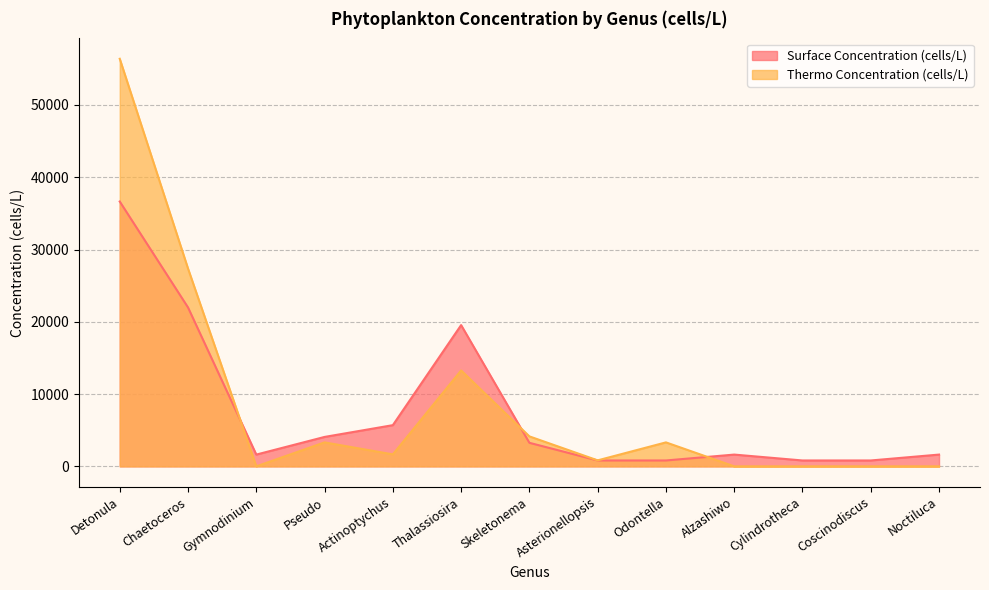

Where do Surface Concentration (cells/L) and Thermo Concentration (cells/L) first cross each other?

Chaetoceros and Gymnodinium